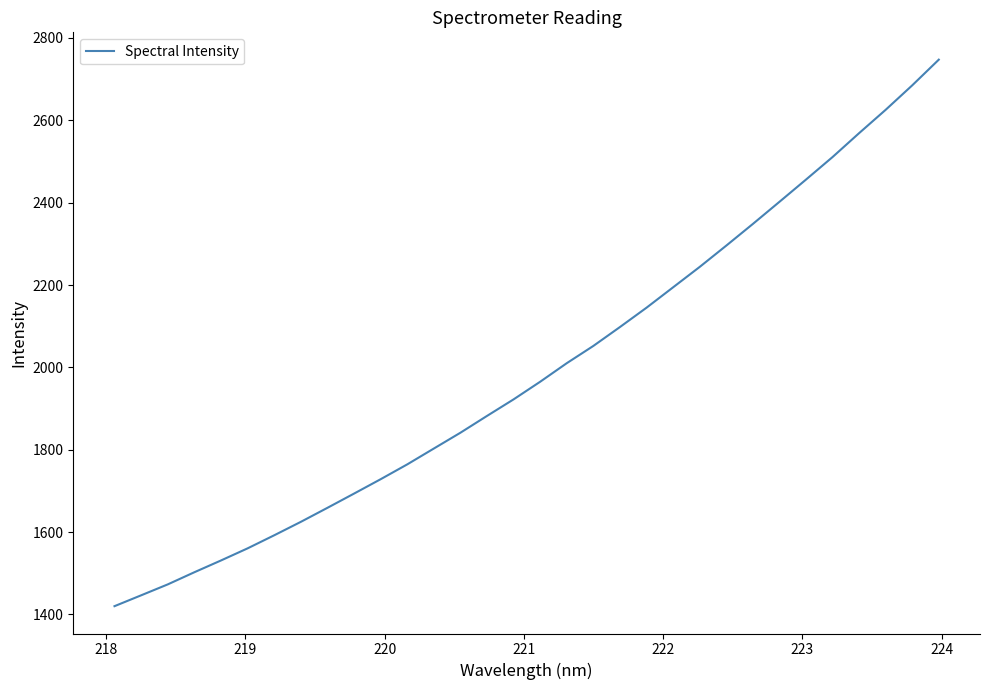

What is the difference between the maximum and minimum values?

1327.2